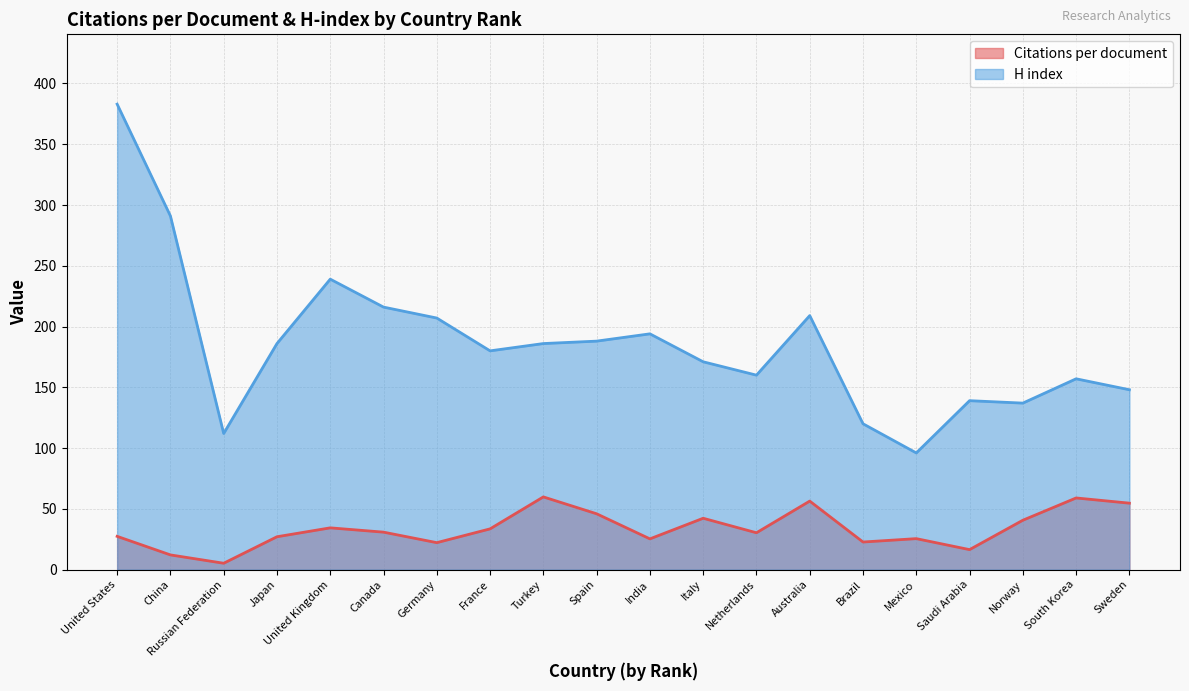

Reading right to left, list all the values displayed in this chart.

Citations per document: Sweden=54.7	South Korea=59.0	Norway=40.6	Saudi Arabia=16.4	Mexico=25.5	Brazil=22.7	Australia=56.4	Netherlands=30.3	Italy=42.2	India=25.3	Spain=45.9	Turkey=59.8	France=33.5	Germany=22.2	Canada=30.8	United Kingdom=34.4	Japan=27.0	Russian Federation=5.2	China=12.1	United States=27.4
H index: Sweden=148.0	South Korea=157.0	Norway=137.0	Saudi Arabia=139.0	Mexico=96.0	Brazil=120.0	Australia=209.0	Netherlands=160.0	Italy=171.0	India=194.0	Spain=188.0	Turkey=186.0	France=180.0	Germany=207.0	Canada=216.0	United Kingdom=239.0	Japan=186.0	Russian Federation=112.0	China=291.0	United States=383.0